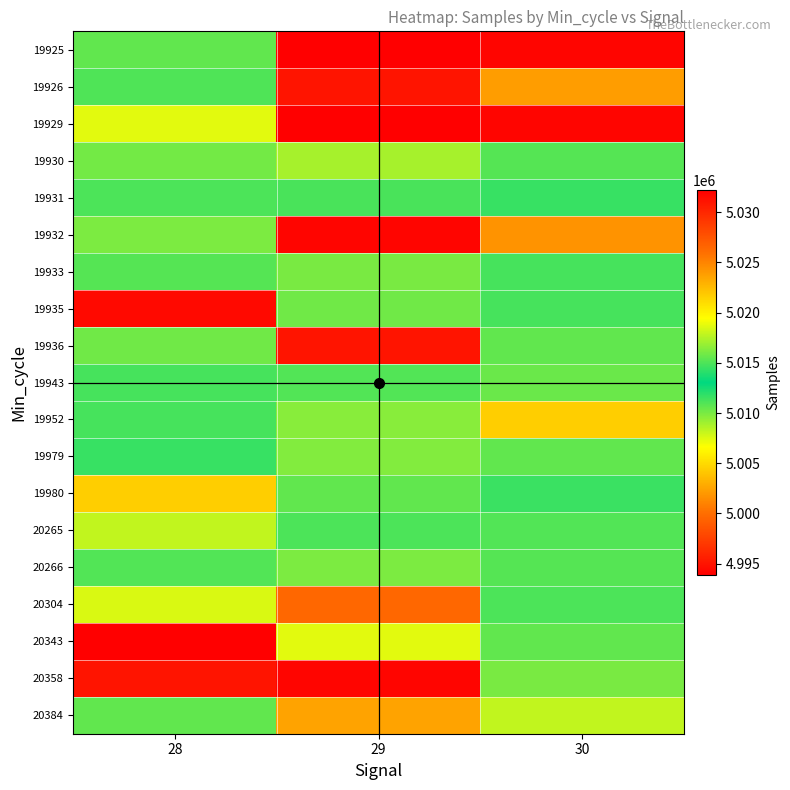

How many categories are shown in the chart?

3